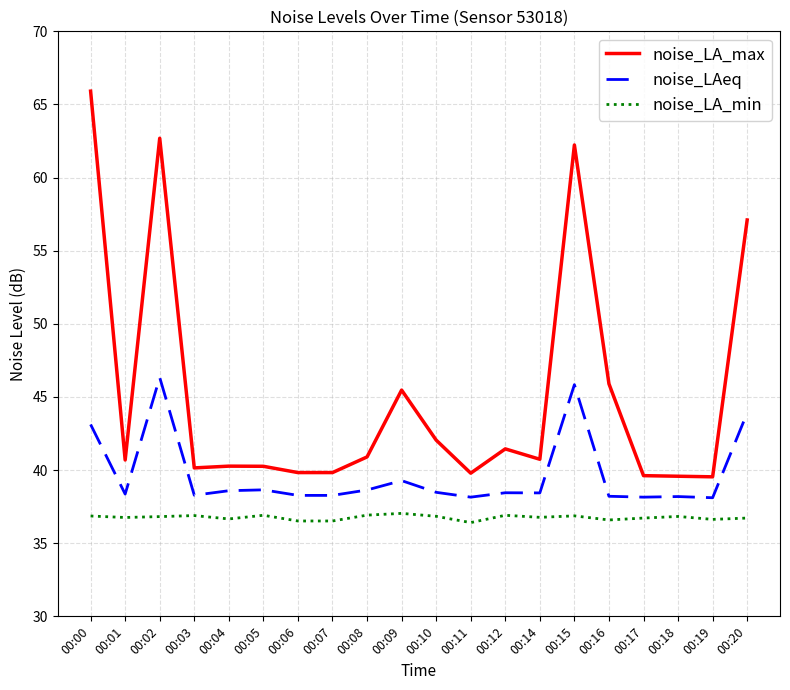

What is the sum of all noise_LA_min values?

735.2